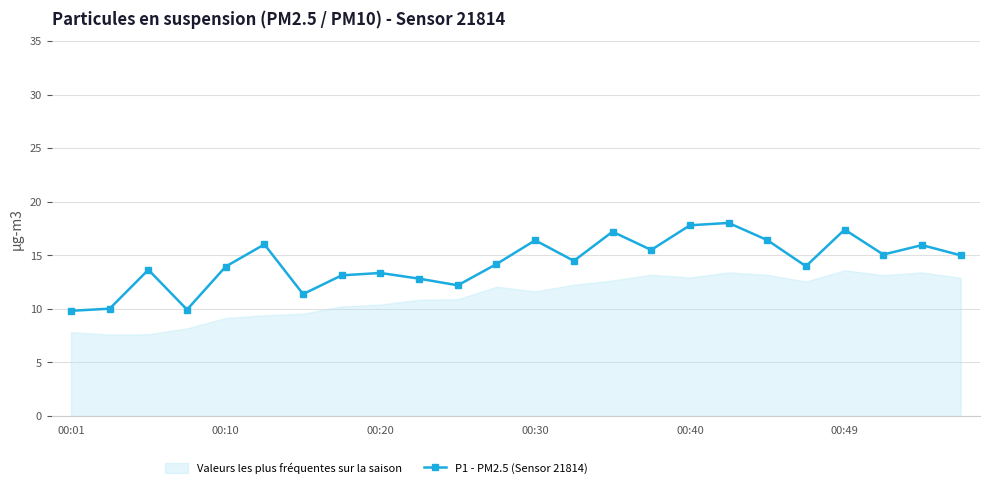

Where is the data nearest to the value 13?

7